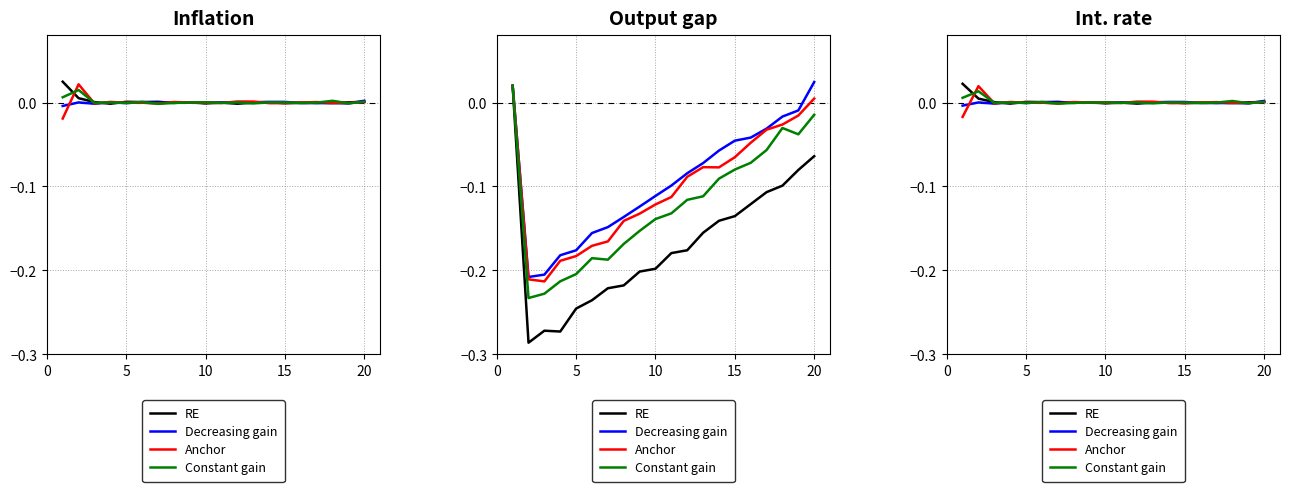

Rank the series by their maximum value, from highest to lowest.

RE, Anchor, Constant gain, Decreasing gain